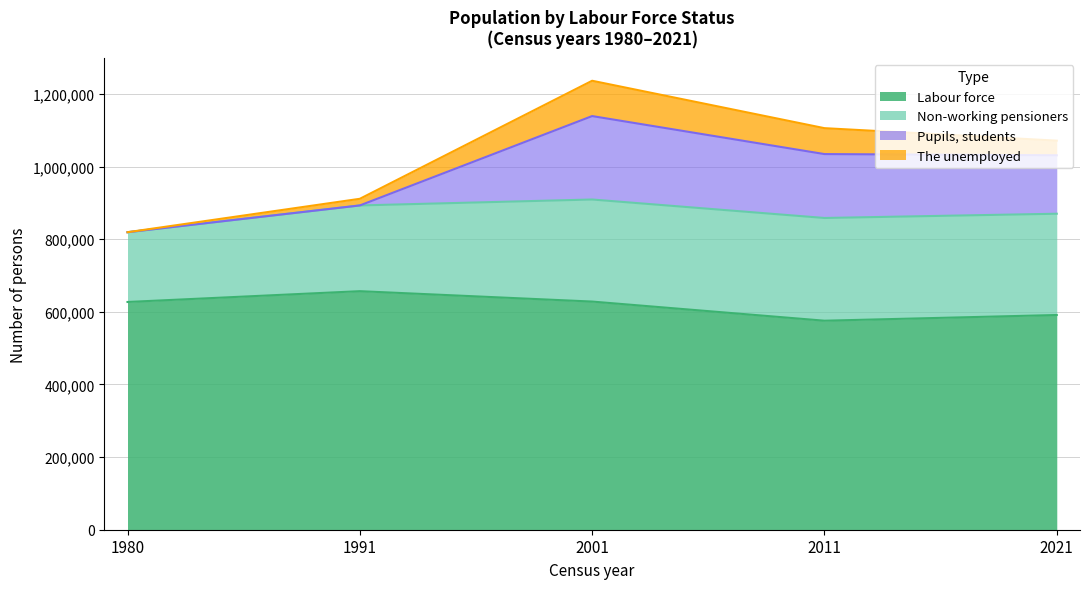

Reading left to right, what are all the values shown in this chart?

Labour force: 1980=627269	1991=657038	2001=628416	2011=575690	2021=591399
Non-working pensioners: 1980=192169	1991=236153	2001=281119	2011=282951	2021=278947
Pupils, students: 1980=0	1991=0	2001=229787	2011=176005	2021=160970
The unemployed: 1980=0	1991=18271	2001=97289	2011=71389	2021=40311